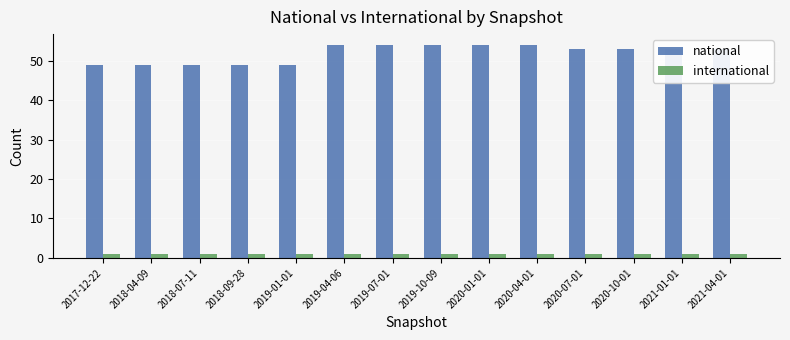

What is the average value of the national series?

52